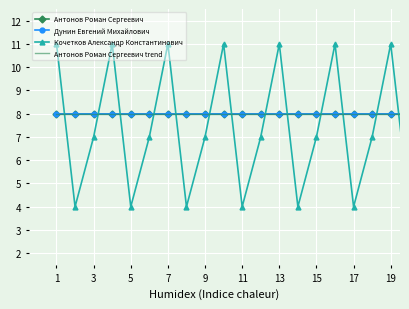

True or false: Антонов Роман Сергеевич trend and Антонов Роман Сергеевич intersect in this chart.

False